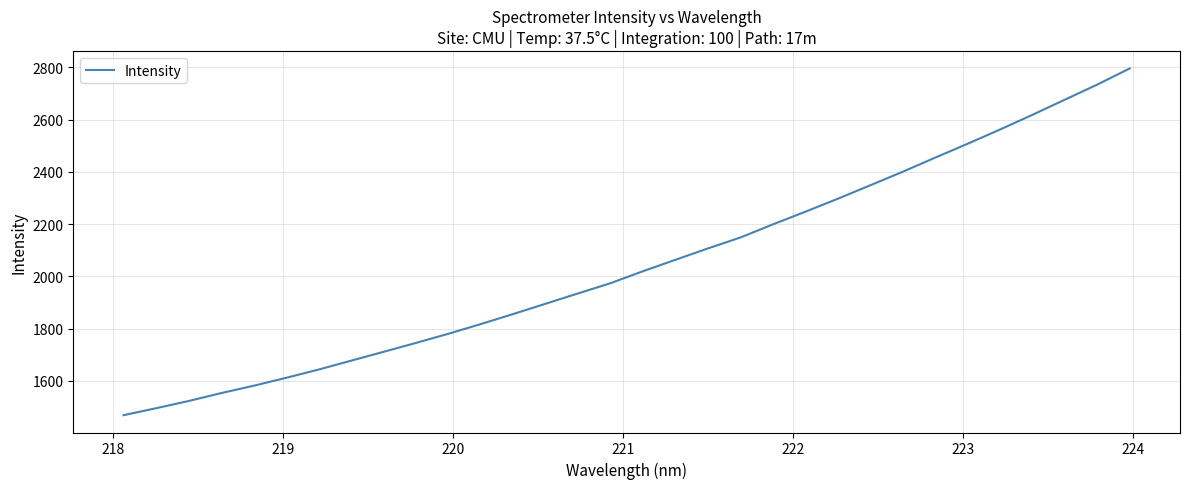

What is the greatest value displayed?

2795.6